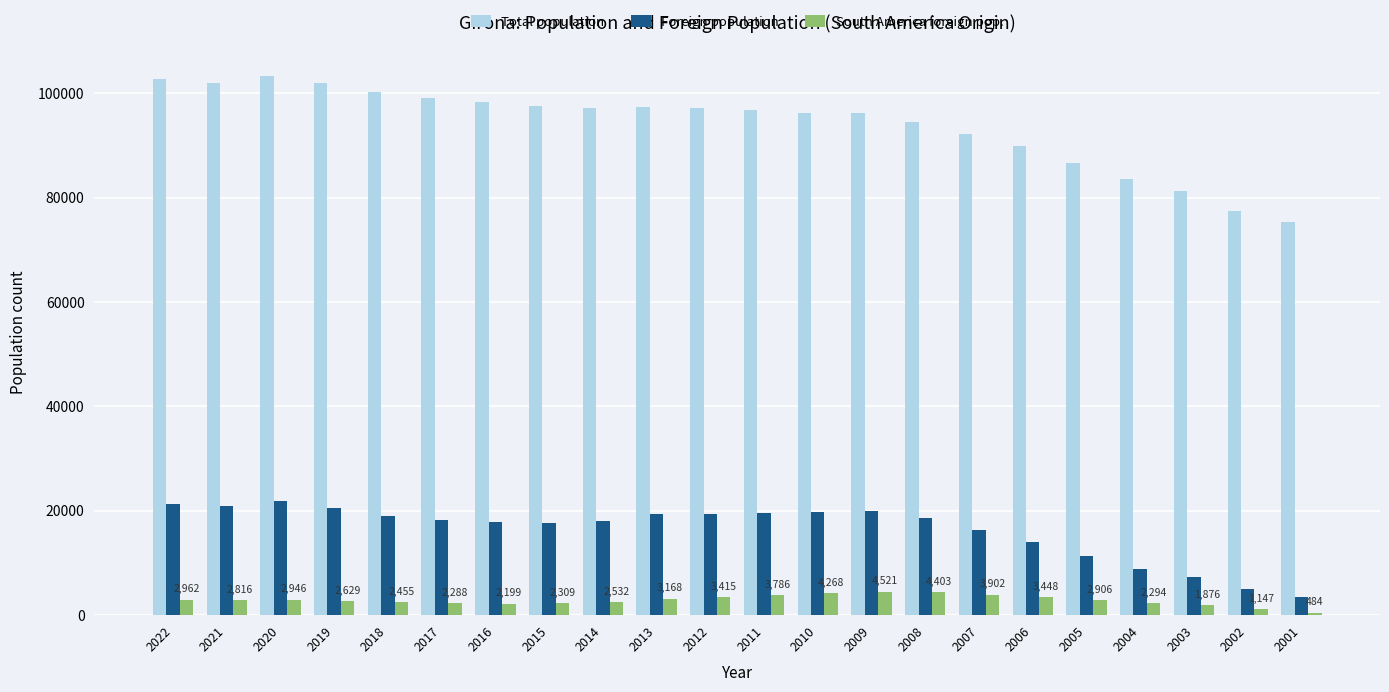

What is the total value across all series at 2012?

119979